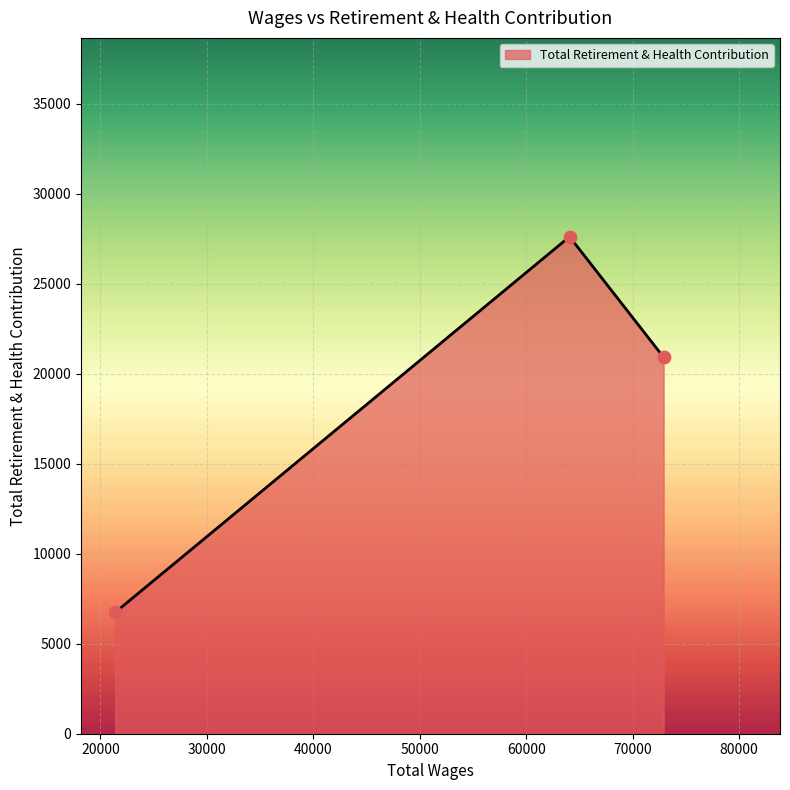

What is the difference between the maximum and minimum values?

20878